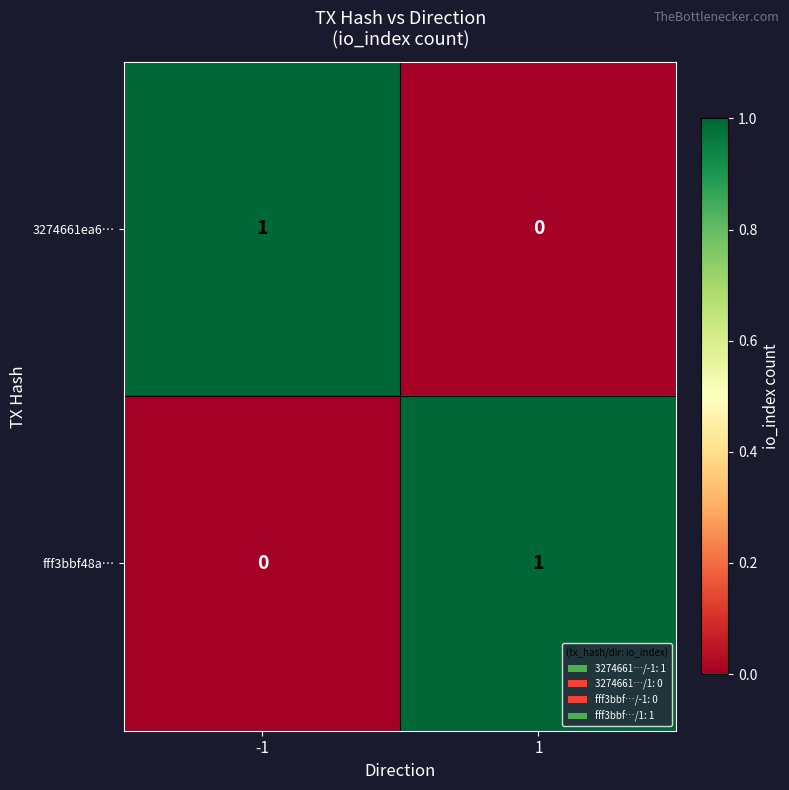

Rank the categories by 3274661ea6… value from highest to lowest.

-1, 1